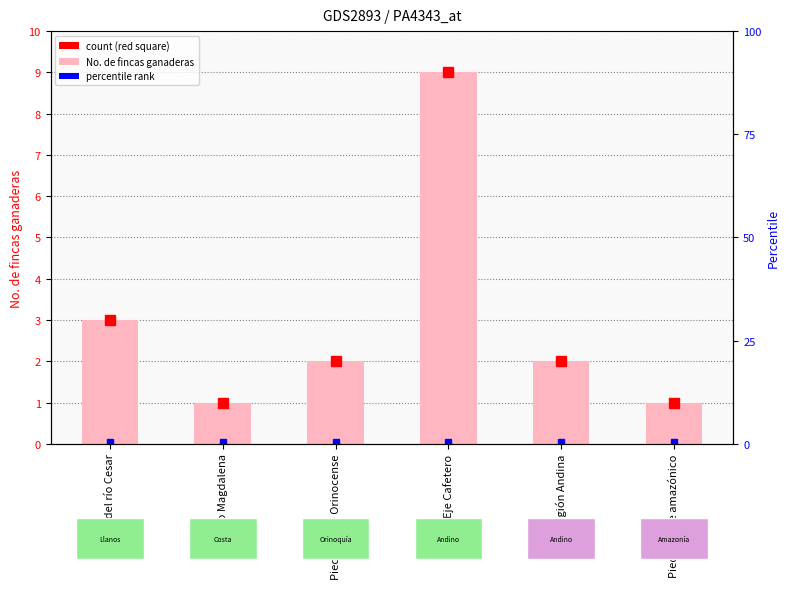

What is the change in value from Piedemonte Orinocense to Piedemonte amazónico?

-1